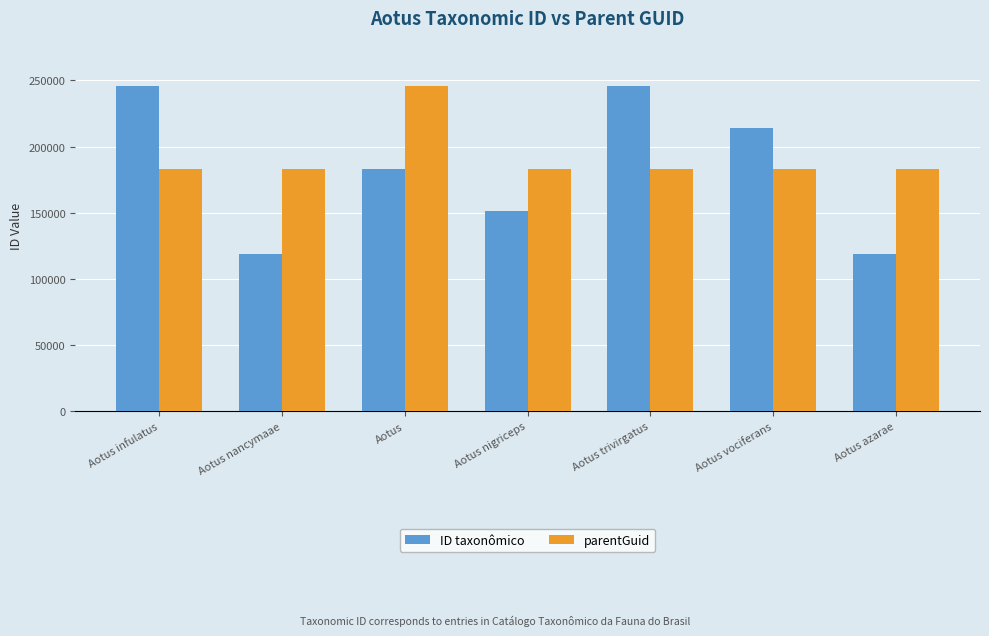

Rank the series at Aotus nancymaae from highest to lowest value.

parentGuid, ID taxonômico